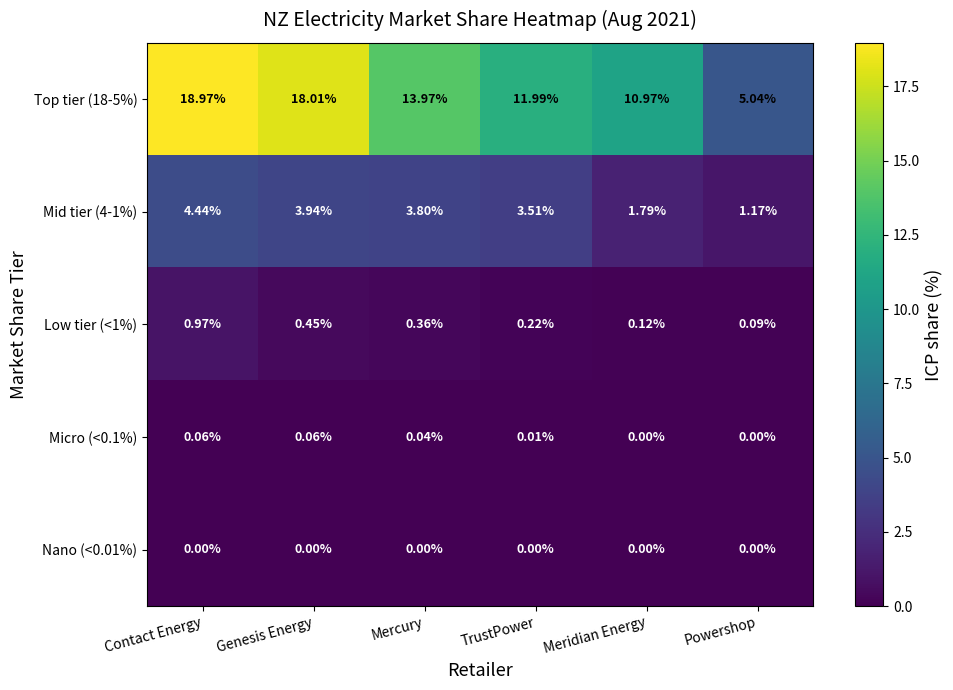

Is the value of Mid tier (4-1%) at Genesis Energy greater than the value of Low tier (<1%) at Genesis Energy?

Yes